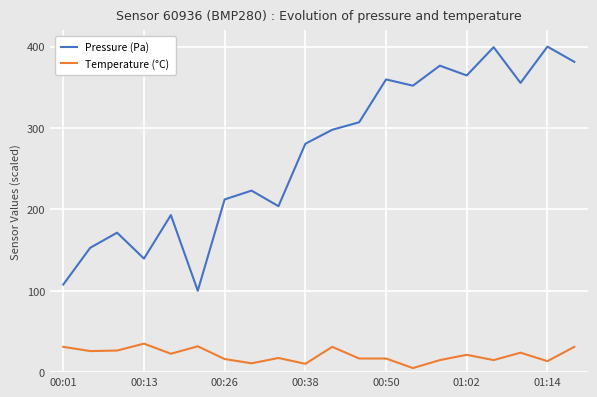

Which series has the largest total across all categories?

Pressure (Pa)